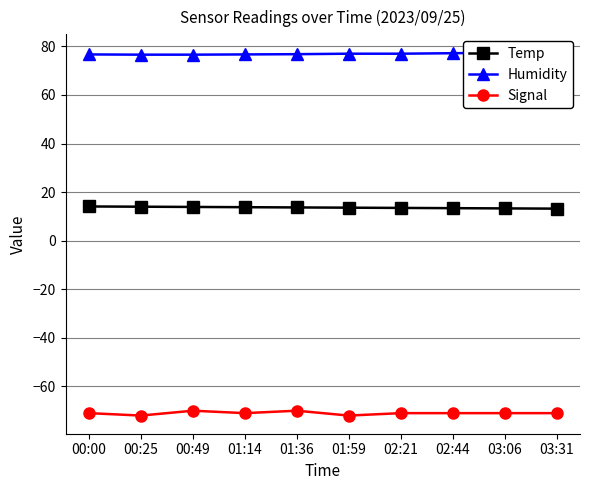

Reading left to right, extract all data points from this chart.

Temp: 14.1	14.0	13.9	13.8	13.7	13.6	13.5	13.4	13.3	13.2
Humidity: 76.7	76.6	76.6	76.7	76.8	77.0	77.0	77.2	77.4	77.5
Signal: -71.0	-72.0	-70.0	-71.0	-70.0	-72.0	-71.0	-71.0	-71.0	-71.0